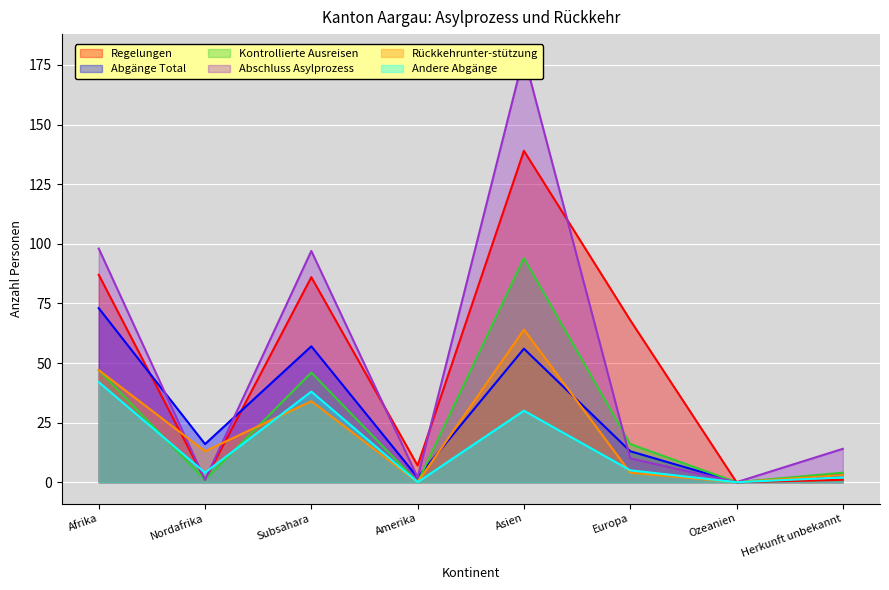

Count the number of data series in this chart.

6